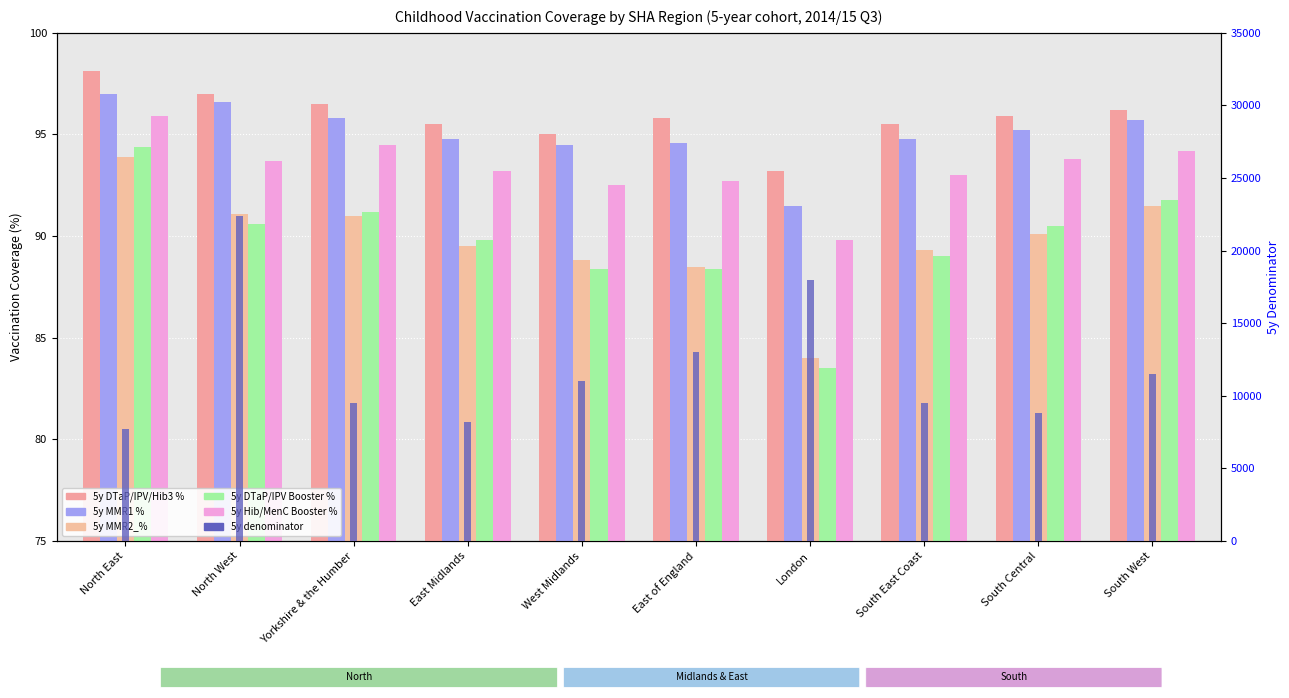

How many bars are there in each group?

6